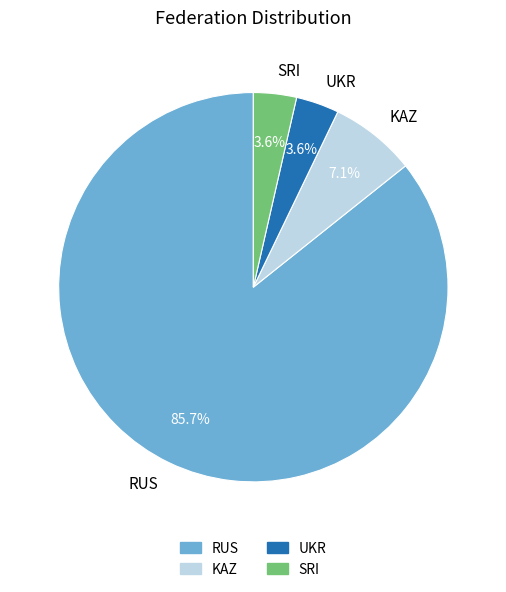

To the nearest percent, what is the combined percentage of SRI and KAZ?

11%